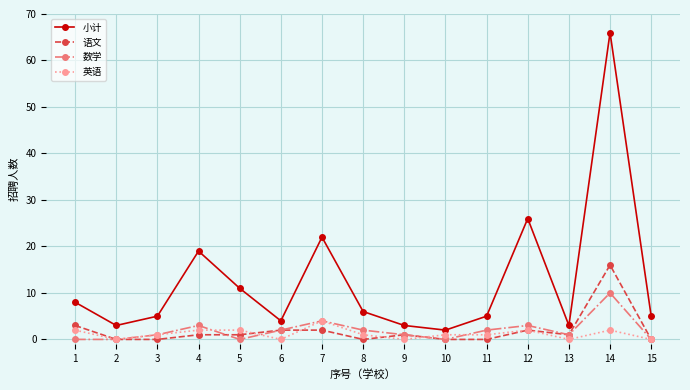

Where is 数学 nearest to the value 5?

7